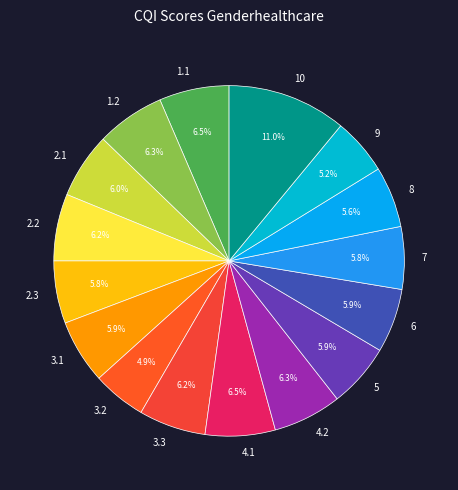

What is the largest slice in the pie chart?

10